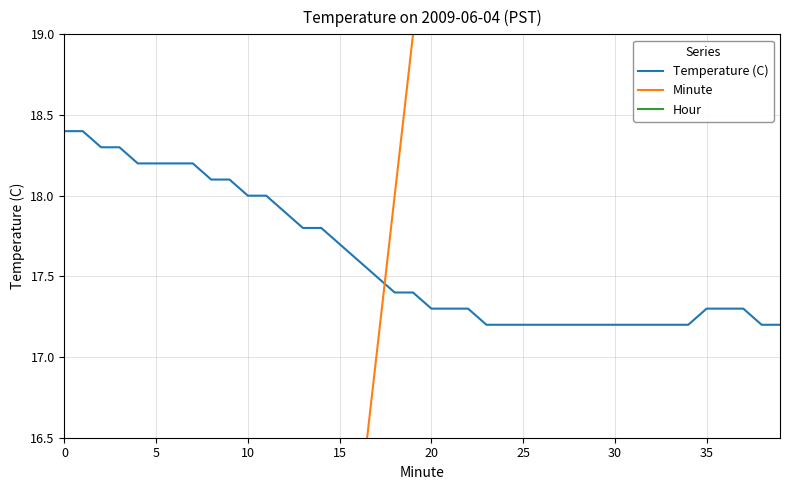

Which series has the largest range (max minus min)?

Minute